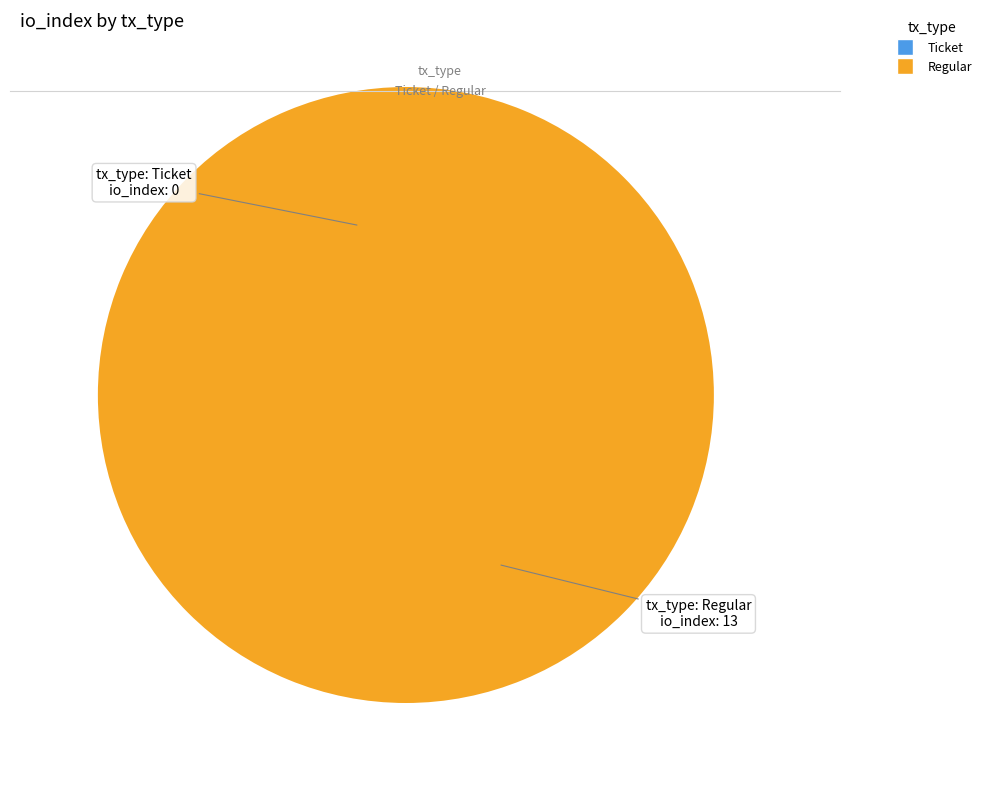

How many slices are in this pie chart?

2